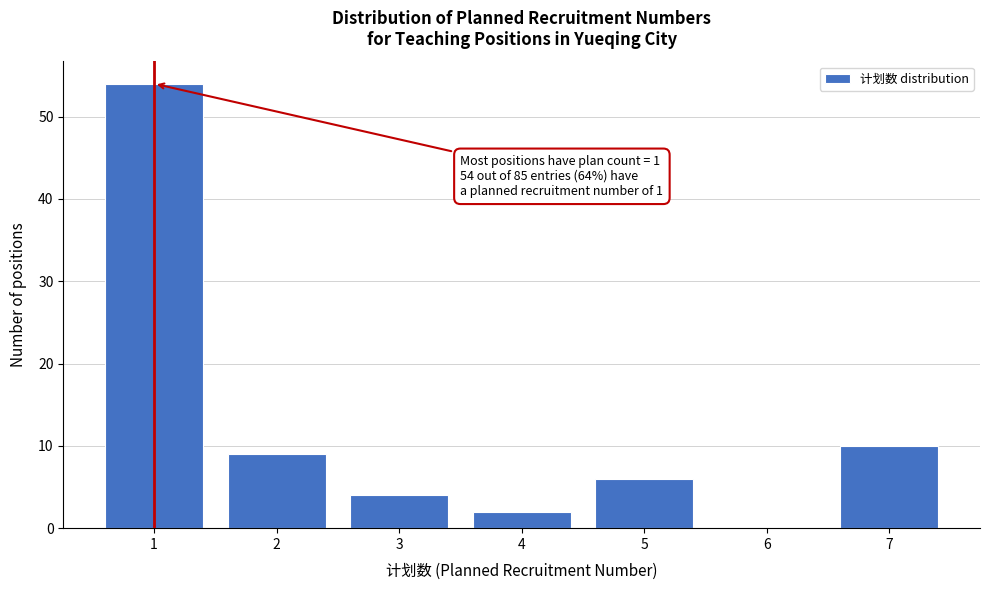

Over which range of the x-axis is the bar tallest?

0.5 to 1.5